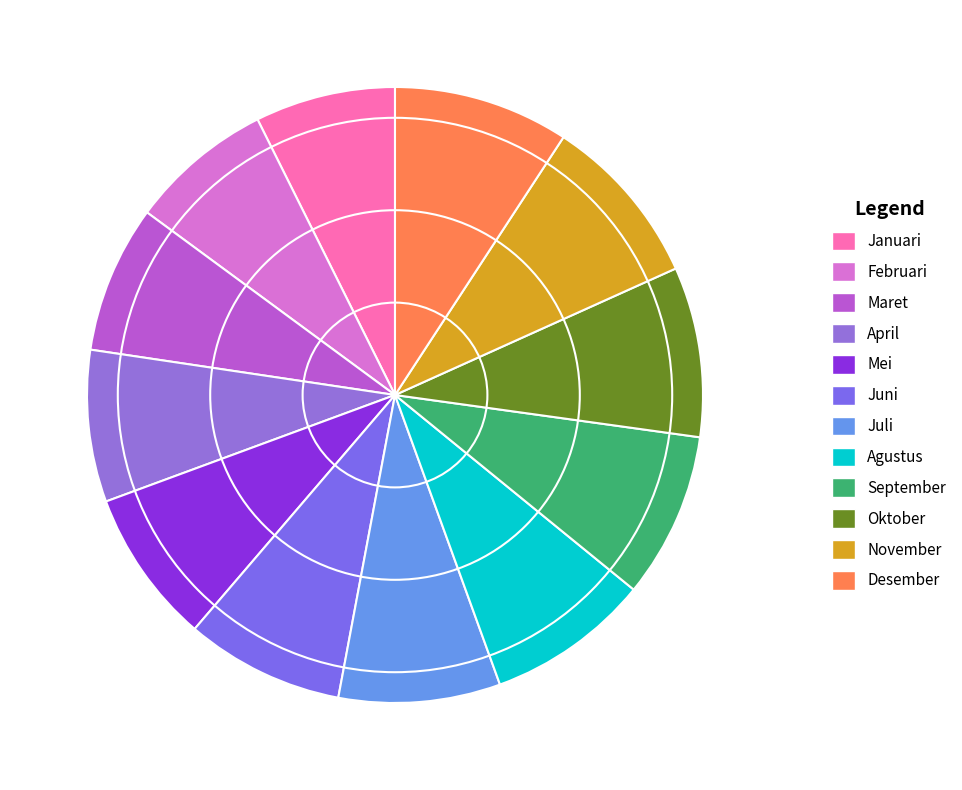

What is the change in value from Januari to Mei?

+273